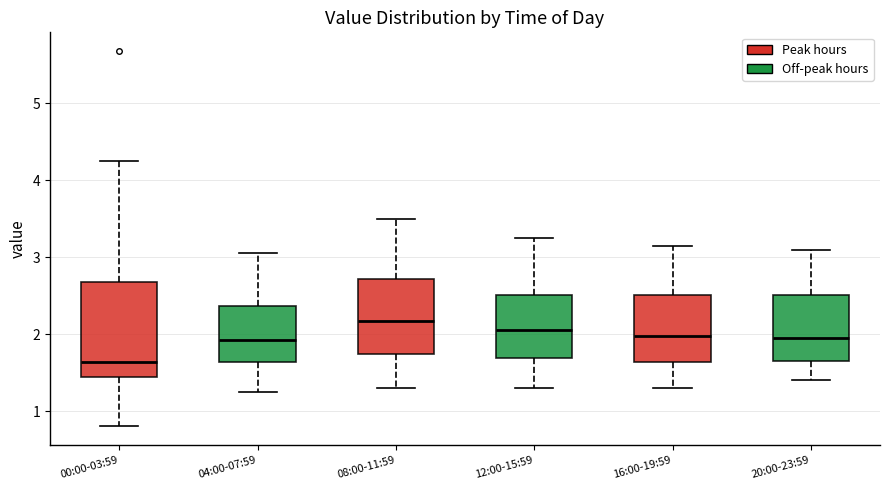

Which box has the lowest median line?

00:00-03:59